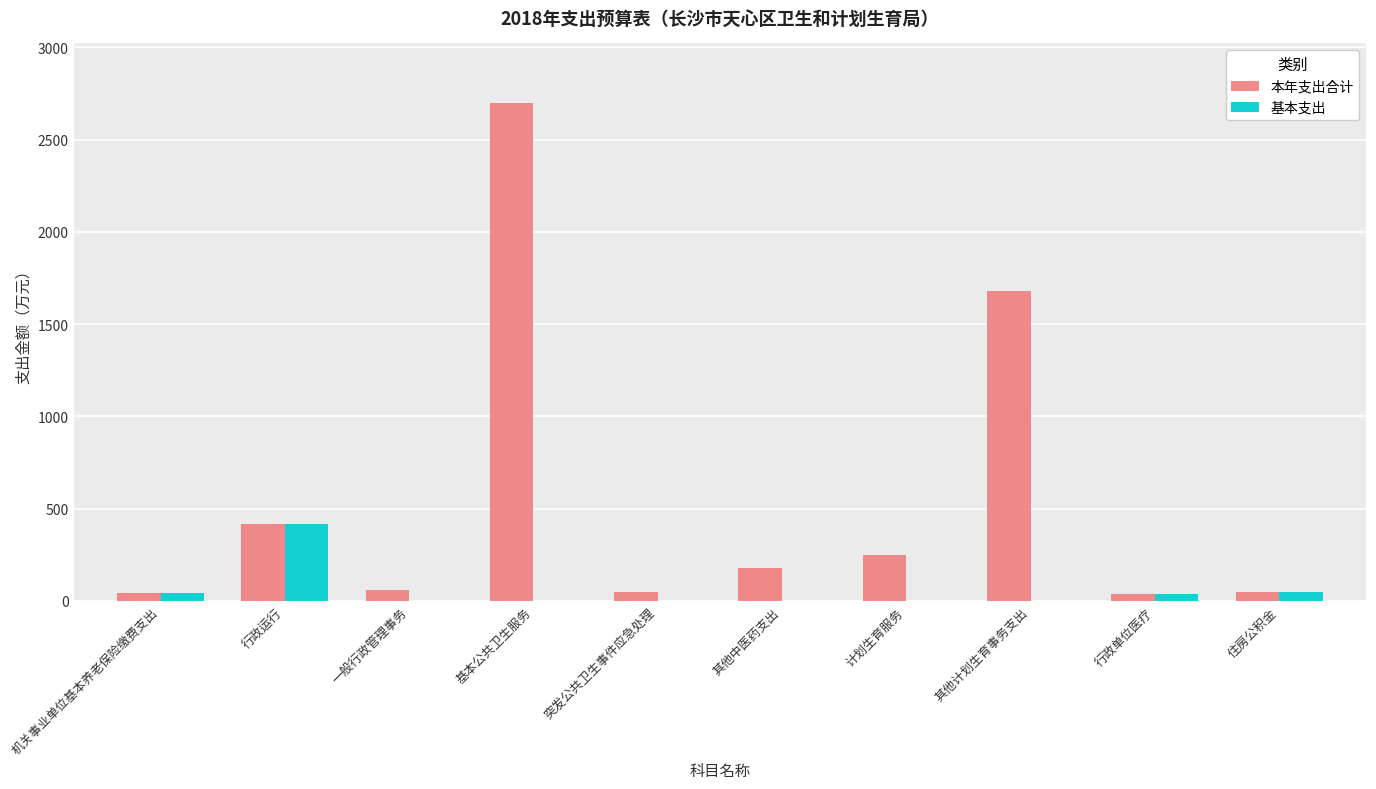

What is the maximum value shown in the chart?

2697.3